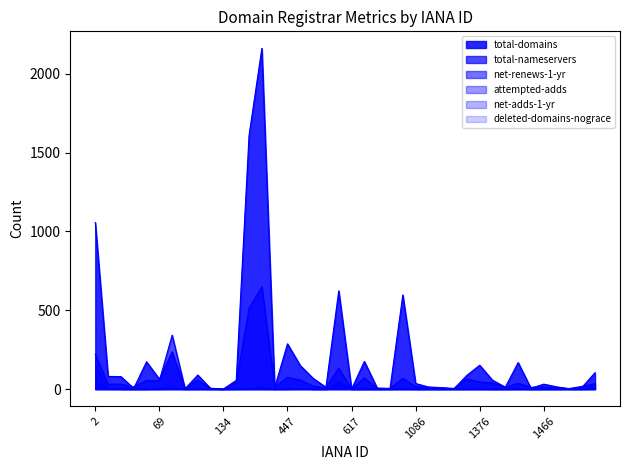

Between 447 and 456, which series saw the biggest shift?

total-domains